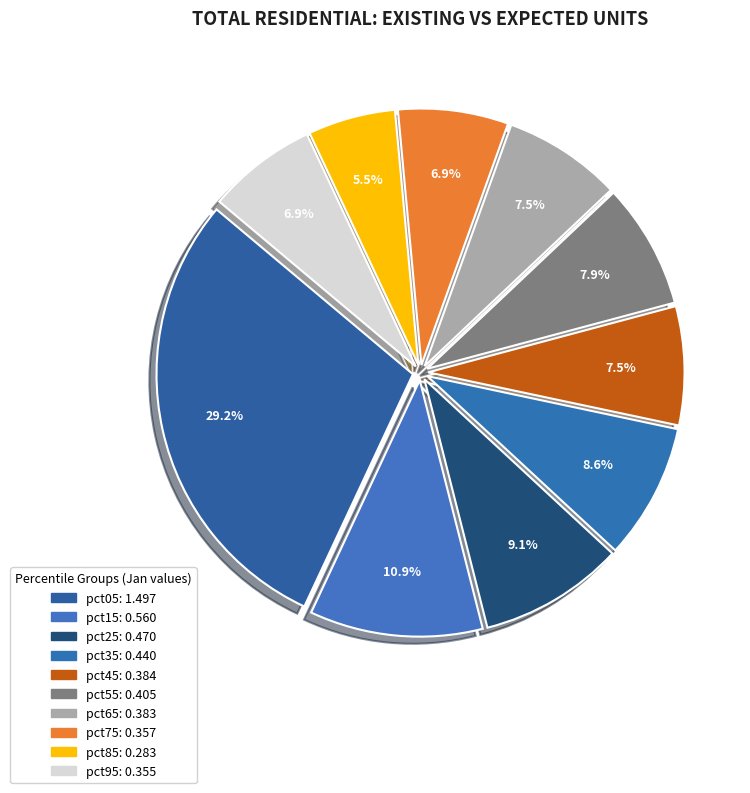

The pct55 slice represents 20% of the pie. True or false?

False